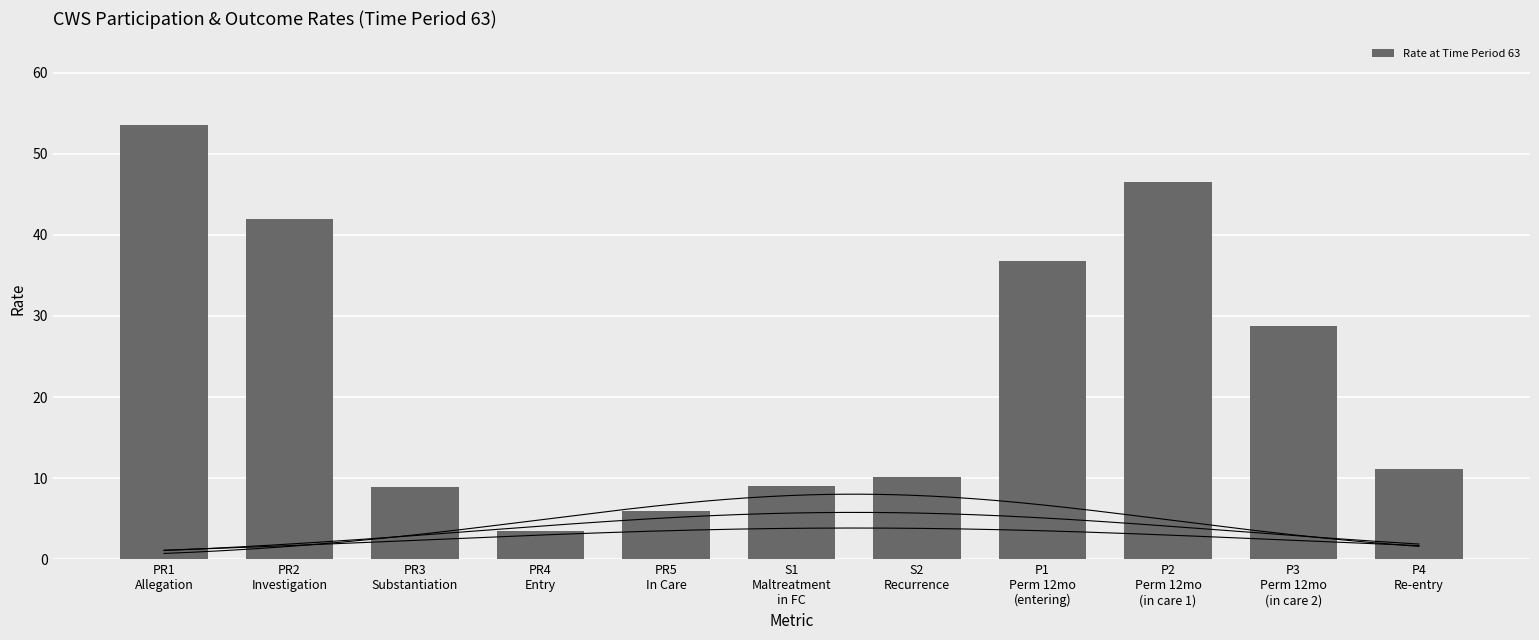

What is the change in value from PR4
Entry to PR5
In Care?

+2.4